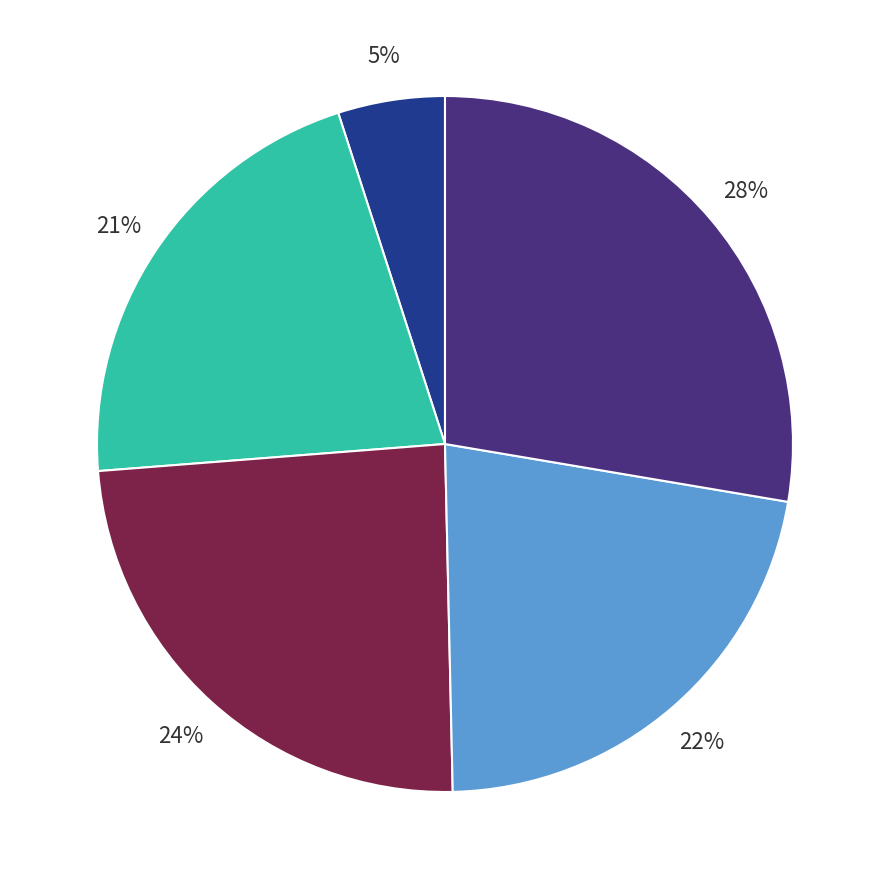

Count the number of slices in the pie.

5